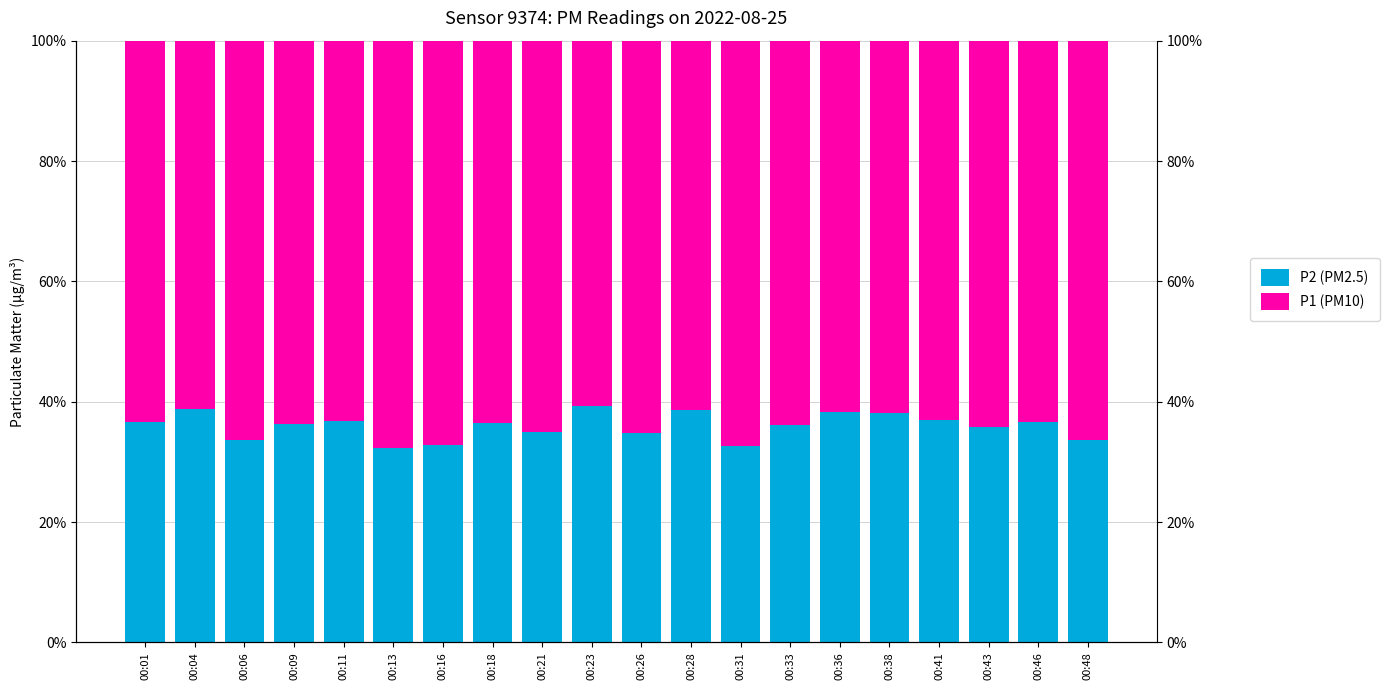

True or false: P1 (PM10) has a value of 35.2 at 00:23.

False